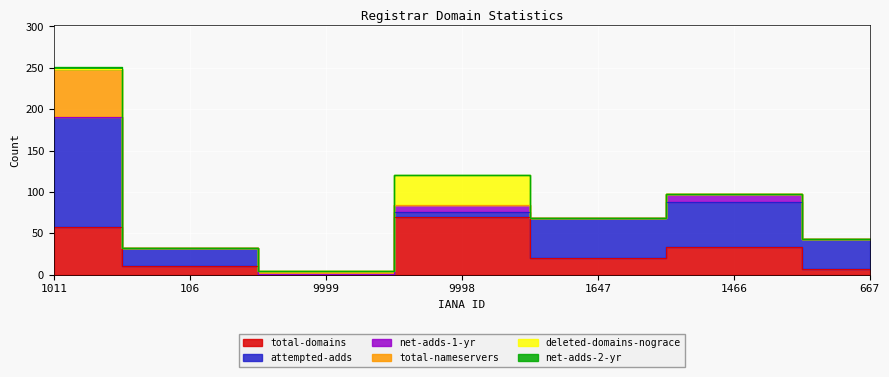

At which category does the chart reach its peak across all series?

1011